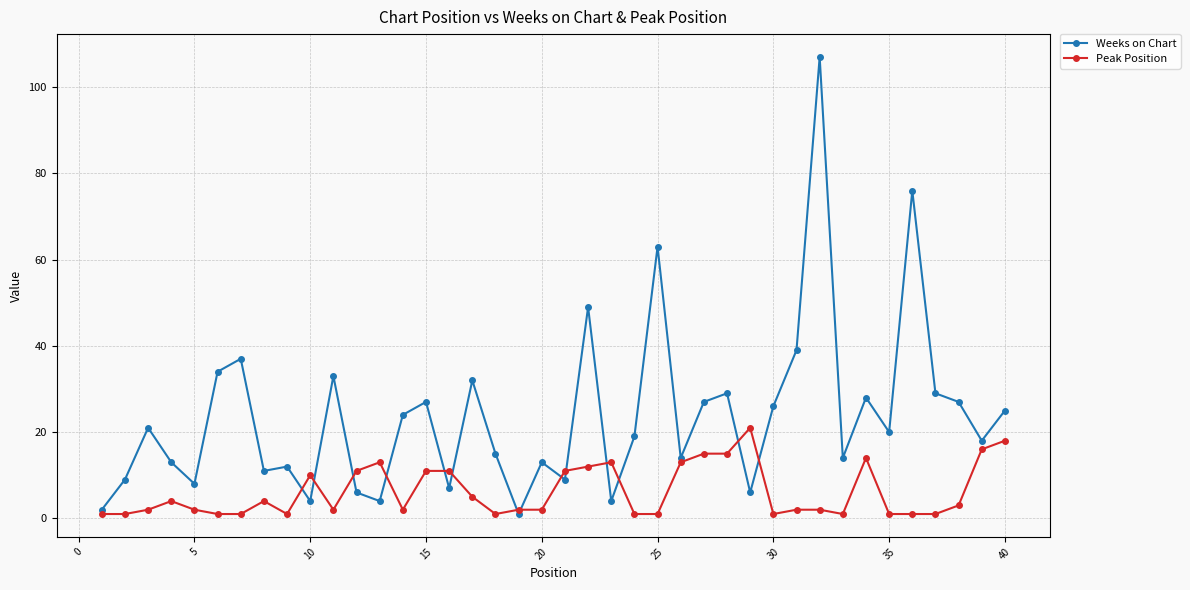

True or false: Weeks on Chart has more than 2 interior local peaks.

True